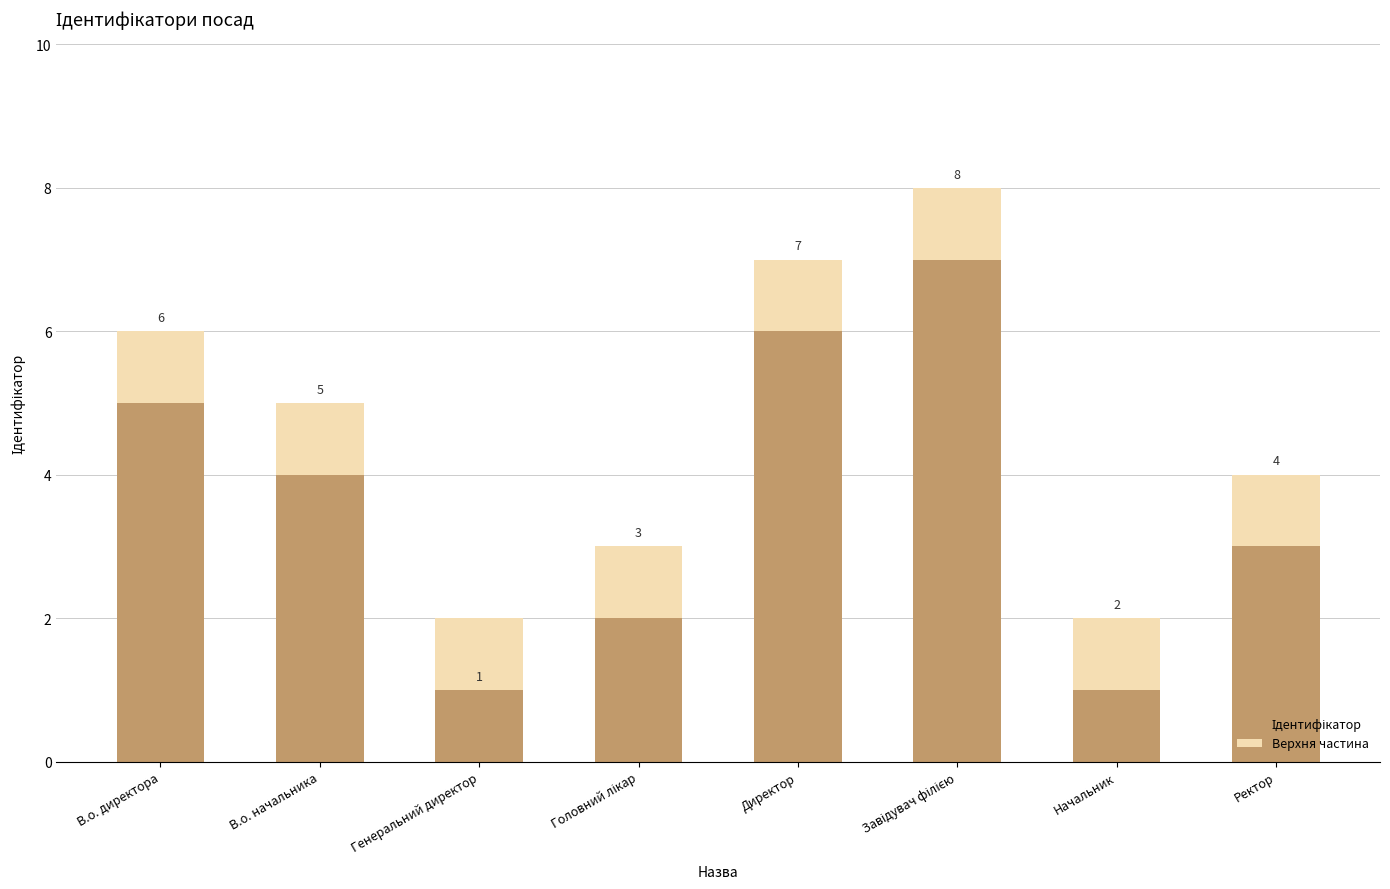

List the series in order of their peak value, lowest first.

Верхня частина, Ідентифікатор